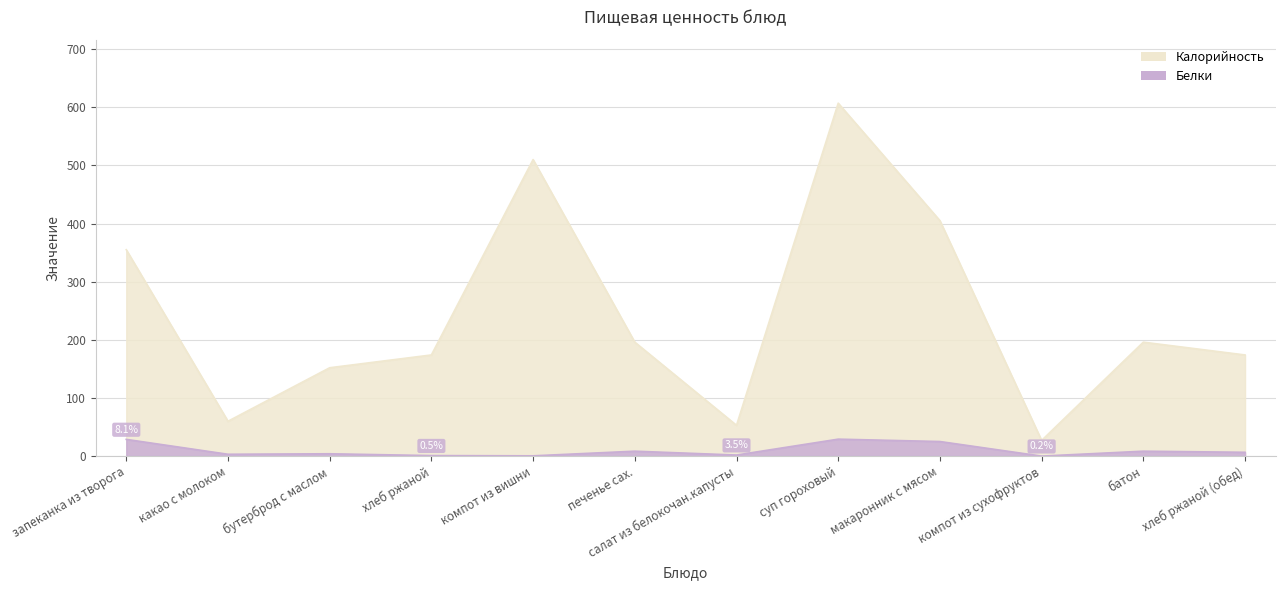

Where is the first local maximum for Белки?

бутерброд с маслом